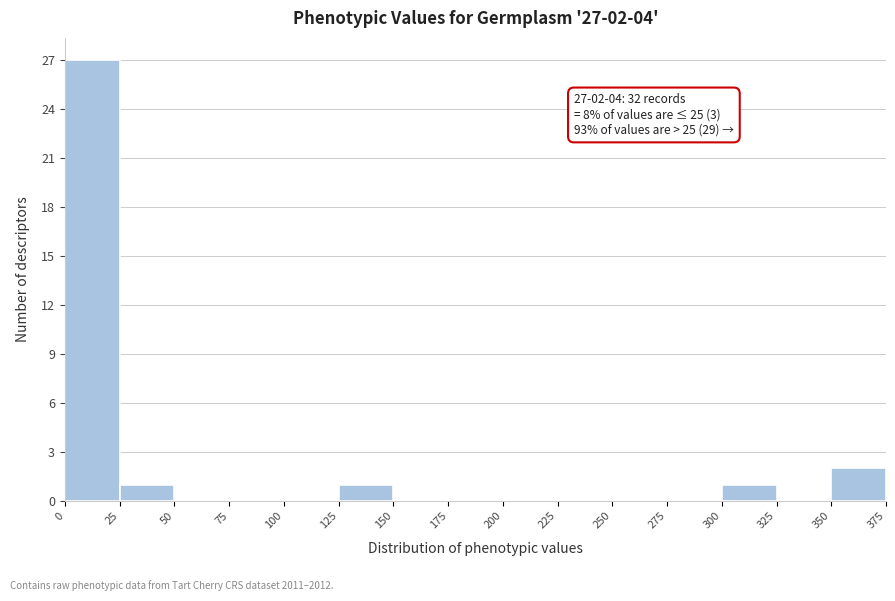

Which range on the x-axis has the tallest bar?

0 to 25